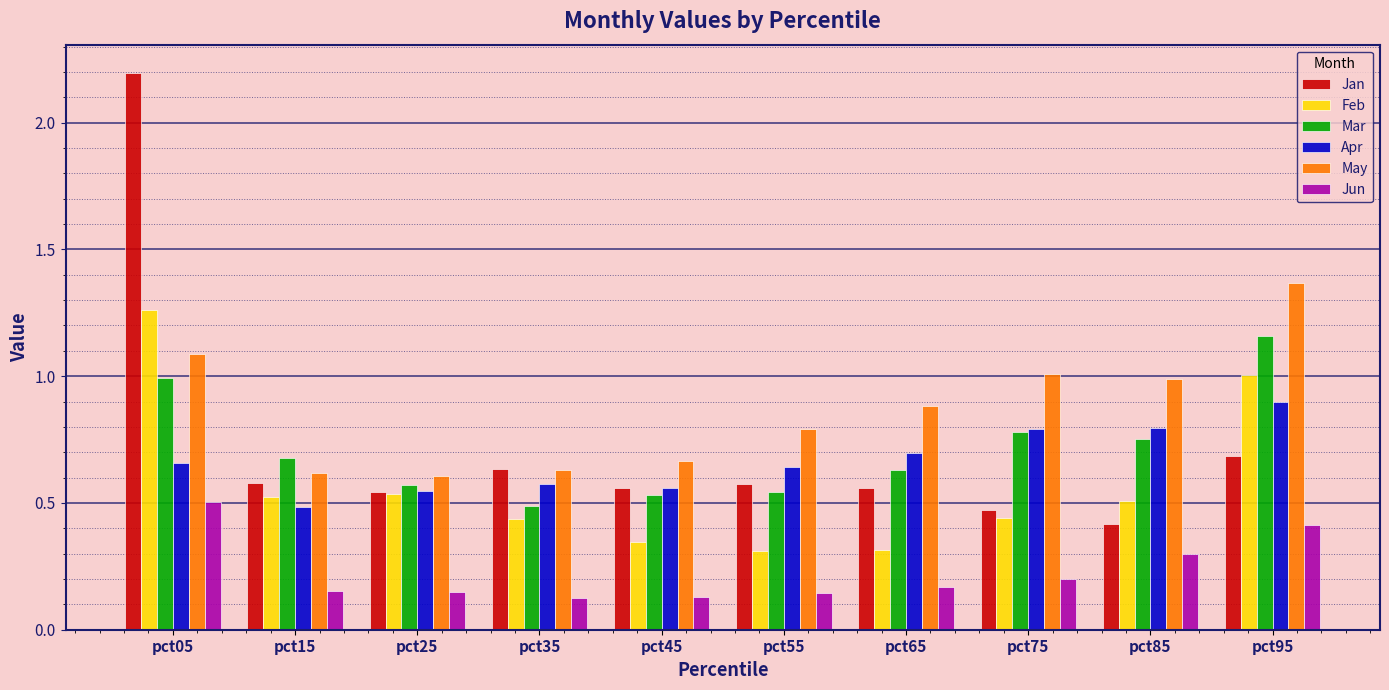

Which series has the largest total across all categories?

May